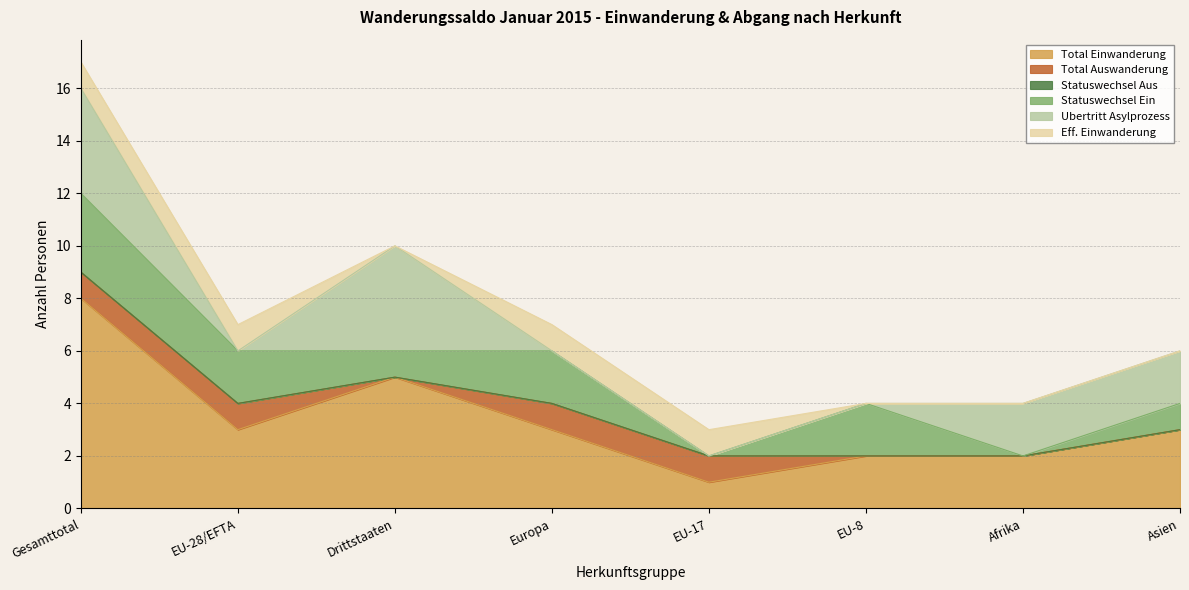

Where is the first local minimum for Total Einwanderung?

EU-28/EFTA